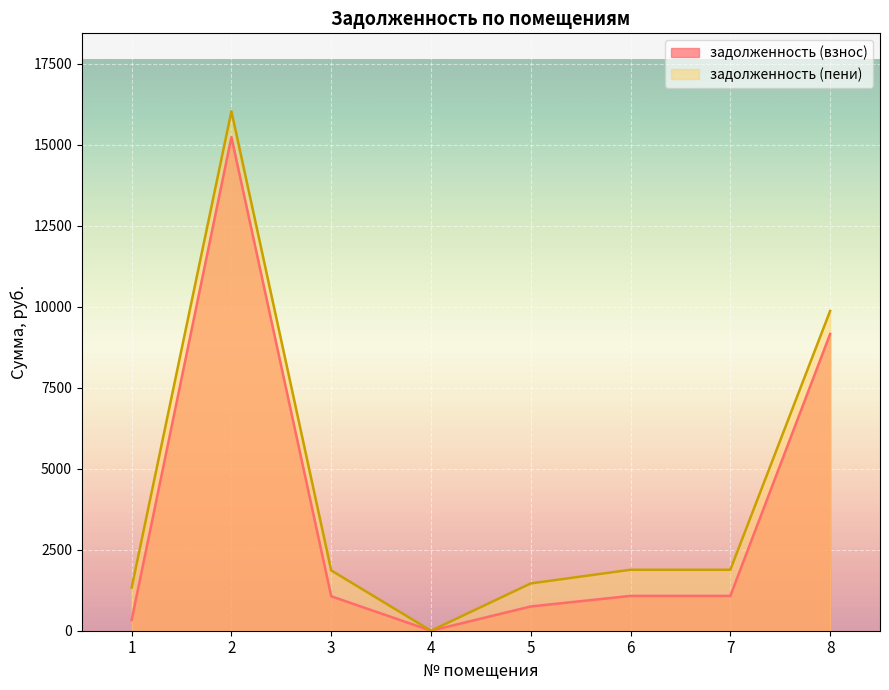

True or false: задолженность (взнос) has a value of 11978.4 at 8.

False